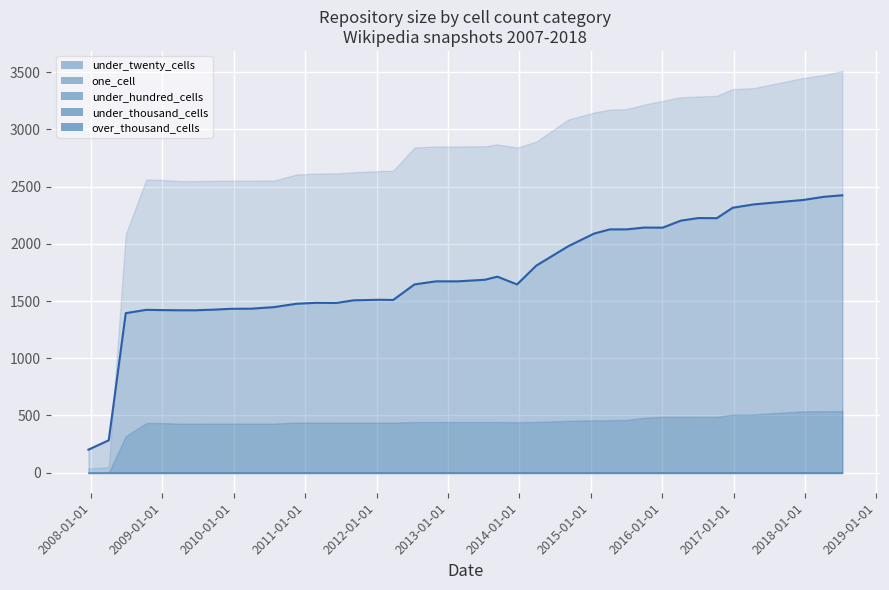

Reading right to left, what are all the values shown in this chart?

under_twenty_cells: 2018-07-11=3510	2018-04-09=3475	2017-12-22=3449	2017-04-12=3360	2016-12-27=3352	2016-10-07=3293	2016-07-04=3287	2016-04-05=3281	2016-01-04=3249	2015-10-01=3216	2015-07-03=3177	2015-04-09=3172	2015-01-19=3148	2014-09-08=3086	2014-03-28=2892	2013-12-20=2841	2013-09-10=2869	2013-07-09=2852	2013-05-21=2852	2013-02-20=2851	2012-12-11=2850	2012-10-31=2850	2012-07-13=2842	2012-03-26=2638	2012-01-18=2636	2011-09-05=2625	2011-06-10=2616	2011-02-21=2613	2010-11-17=2606	2010-07-26=2553	2010-04-01=2552	2009-12-16=2552	2009-09-25=2551	2009-06-17=2548	2009-04-06=2548	2008-12-17=2559	2008-10-10=2562	2008-06-27=2083	2008-04-01=47	2007-12-19=37
one_cell: 2018-07-11=2424	2018-04-09=2411	2017-12-22=2383	2017-04-12=2344	2016-12-27=2315	2016-10-07=2224	2016-07-04=2225	2016-04-05=2202	2016-01-04=2141	2015-10-01=2142	2015-07-03=2126	2015-04-09=2126	2015-01-19=2090	2014-09-08=1979	2014-03-28=1809	2013-12-20=1645	2013-09-10=1713	2013-07-09=1686	2013-05-21=1681	2013-02-20=1672	2012-12-11=1672	2012-10-31=1672	2012-07-13=1645	2012-03-26=1509	2012-01-18=1511	2011-09-05=1506	2011-06-10=1483	2011-02-21=1484	2010-11-17=1476	2010-07-26=1447	2010-04-01=1433	2009-12-16=1432	2009-09-25=1425	2009-06-17=1419	2009-04-06=1419	2008-12-17=1421	2008-10-10=1423	2008-06-27=1394	2008-04-01=283	2007-12-19=201
under_hundred_cells: 2018-07-11=539	2018-04-09=537	2017-12-22=536	2017-04-12=509	2016-12-27=508	2016-10-07=488	2016-07-04=488	2016-04-05=489	2016-01-04=489	2015-10-01=480	2015-07-03=461	2015-04-09=458	2015-01-19=458	2014-09-08=453	2014-03-28=443	2013-12-20=441	2013-09-10=443	2013-07-09=443	2013-05-21=443	2013-02-20=443	2012-12-11=443	2012-10-31=443	2012-07-13=443	2012-03-26=437	2012-01-18=437	2011-09-05=437	2011-06-10=438	2011-02-21=438	2010-11-17=438	2010-07-26=429	2010-04-01=429	2009-12-16=429	2009-09-25=429	2009-06-17=428	2009-04-06=428	2008-12-17=434	2008-10-10=434	2008-06-27=319	2008-04-01=0	2007-12-19=0
under_thousand_cells: 2018-07-11=2	2018-04-09=2	2017-12-22=2	2017-04-12=2	2016-12-27=2	2016-10-07=2	2016-07-04=2	2016-04-05=2	2016-01-04=2	2015-10-01=2	2015-07-03=2	2015-04-09=2	2015-01-19=2	2014-09-08=2	2014-03-28=2	2013-12-20=2	2013-09-10=2	2013-07-09=2	2013-05-21=2	2013-02-20=2	2012-12-11=2	2012-10-31=2	2012-07-13=2	2012-03-26=2	2012-01-18=2	2011-09-05=2	2011-06-10=2	2011-02-21=2	2010-11-17=2	2010-07-26=2	2010-04-01=2	2009-12-16=2	2009-09-25=2	2009-06-17=2	2009-04-06=2	2008-12-17=2	2008-10-10=2	2008-06-27=1	2008-04-01=0	2007-12-19=0